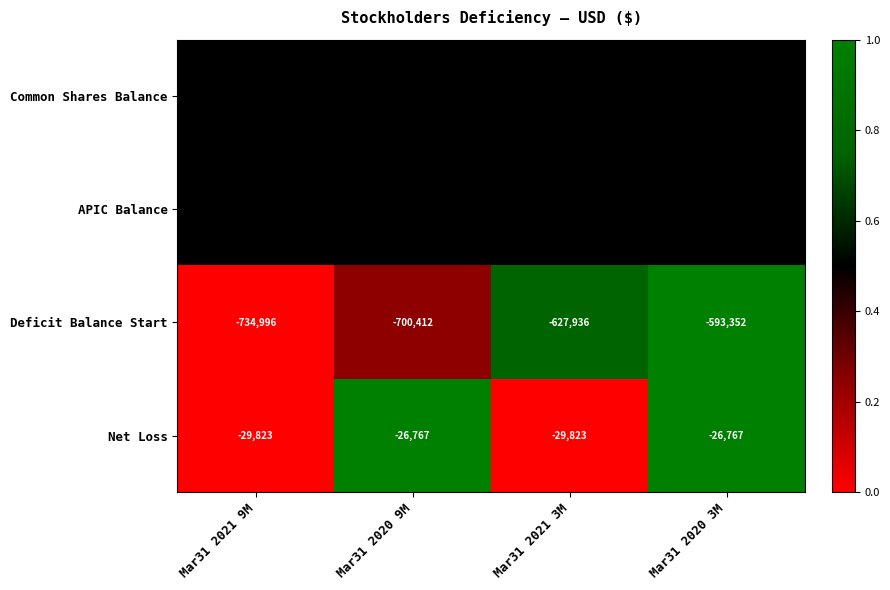

What is the difference between the highest and lowest values at Mar31 2020 9M?

807402